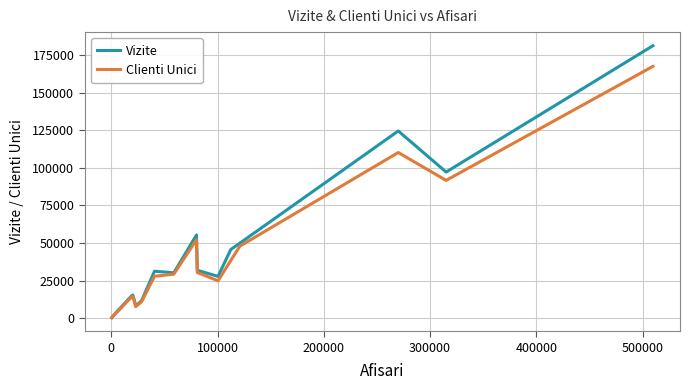

Which series has the widest spread of values?

Vizite